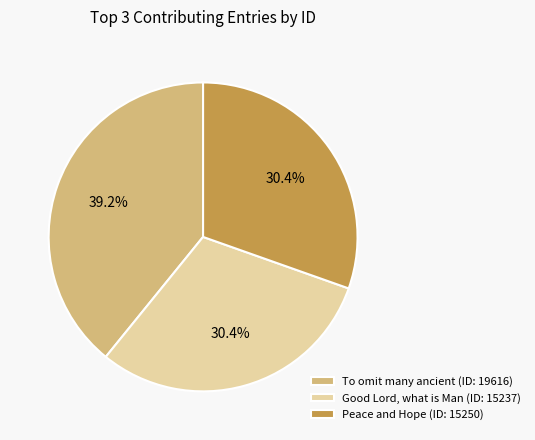

Which has a higher value, Peace and Hope (ID: 15250) or To omit many ancient (ID: 19616)?

To omit many ancient (ID: 19616)